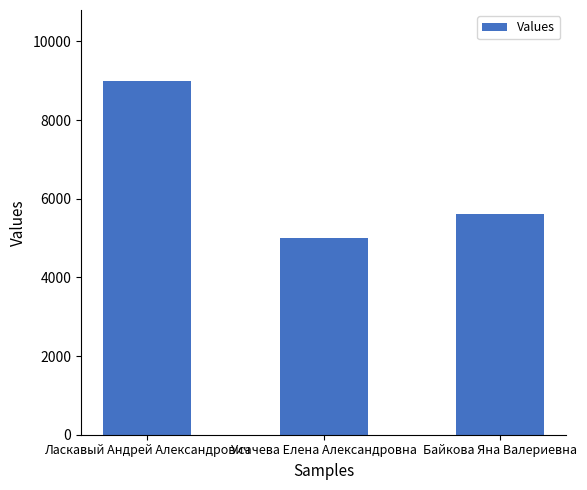

What is the label of the 1st bar from the right?

Байкова Яна Валериевна